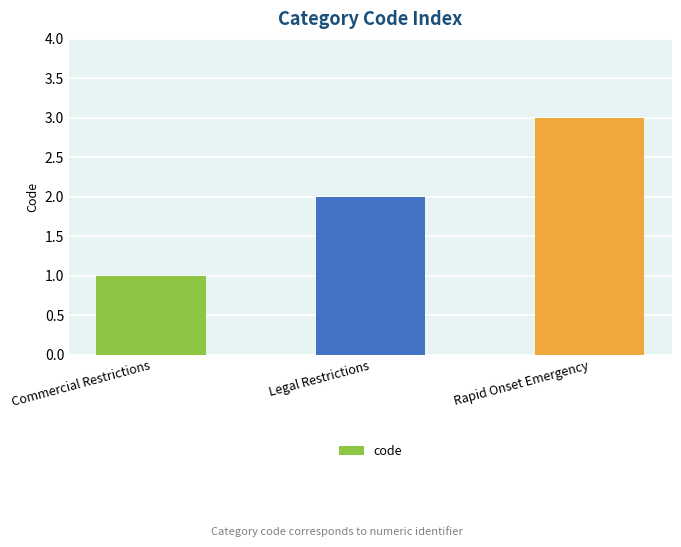

Rank the categories by value from lowest to highest.

Commercial Restrictions, Legal Restrictions, Rapid Onset Emergency